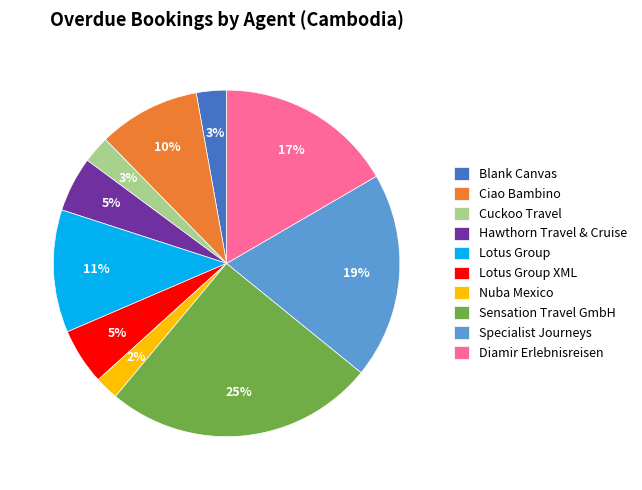

Combined, do Nuba Mexico and Sensation Travel GmbH account for over 50%?

No